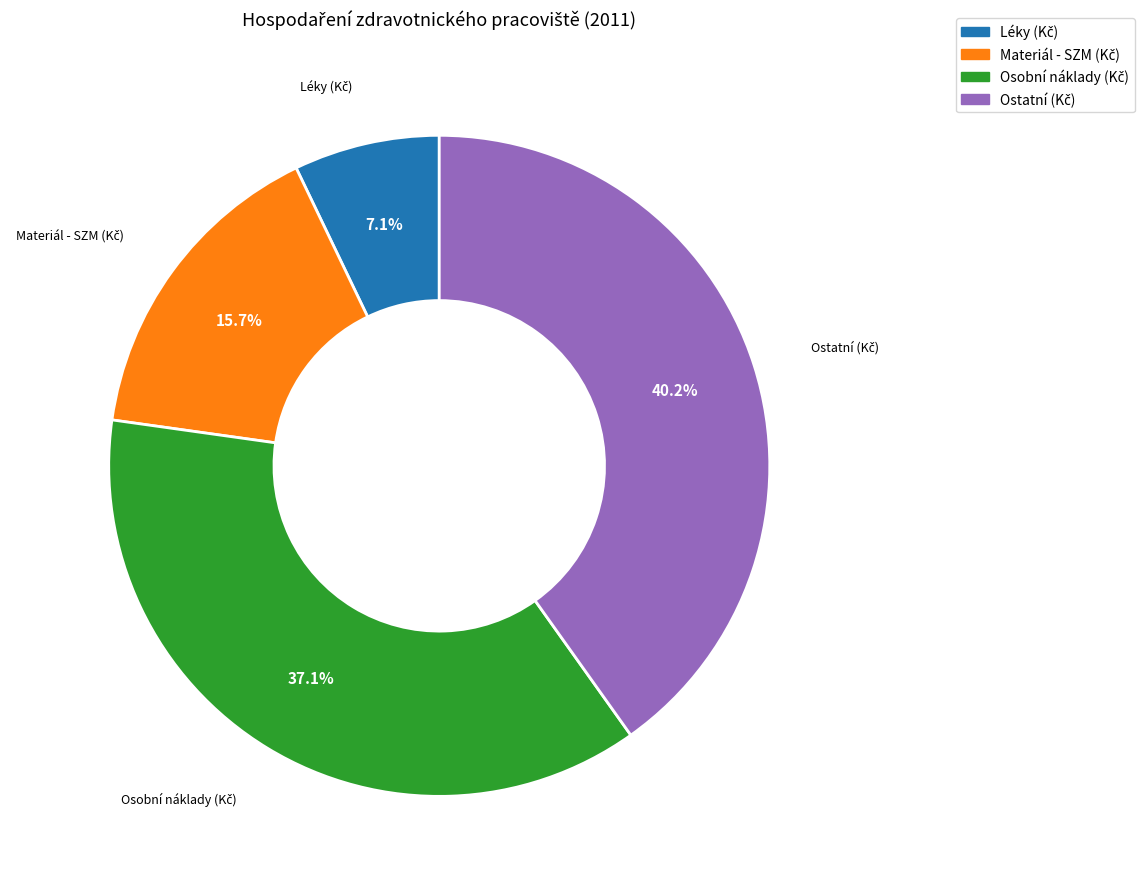

Is there any slice that represents more than half of the pie?

No